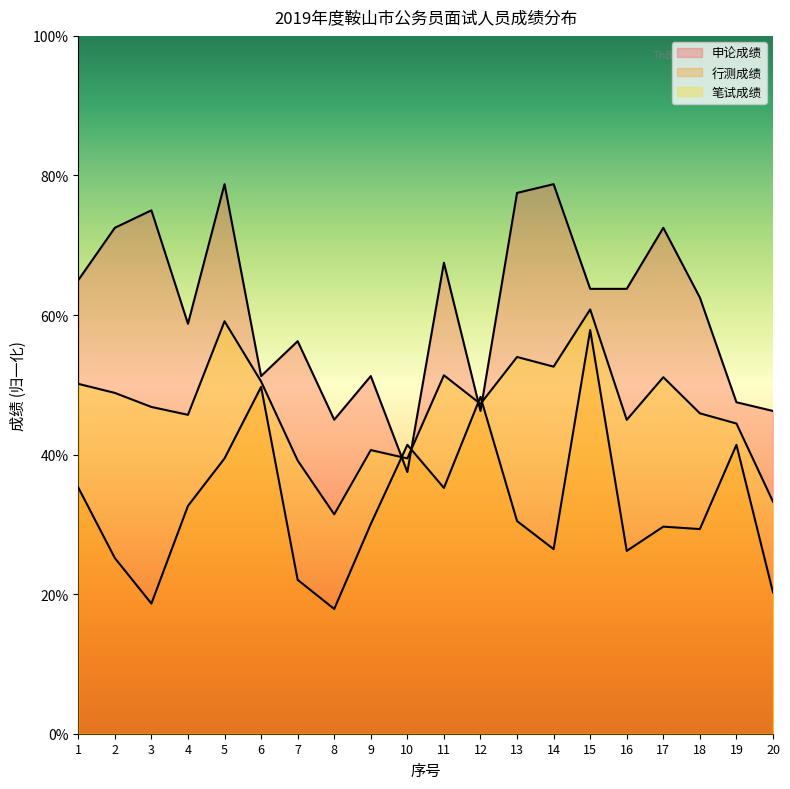

Reading left to right, extract all data points from this chart.

申论成绩: 65.0	72.5	75.0	58.8	78.8	51.2	56.2	45.0	51.2	37.5	67.5	46.2	77.5	78.8	63.7	63.7	72.5	62.5	47.5	46.2
行测成绩: 35.3	25.2	18.7	32.7	39.5	49.7	22.1	17.9	30.1	41.4	35.2	48.3	30.5	26.4	57.9	26.2	29.7	29.3	41.4	20.3
笔试成绩: 50.1	48.8	46.8	45.7	59.1	50.5	39.1	31.4	40.6	39.5	51.4	47.3	54.0	52.6	60.8	45.0	51.1	45.9	44.5	33.2